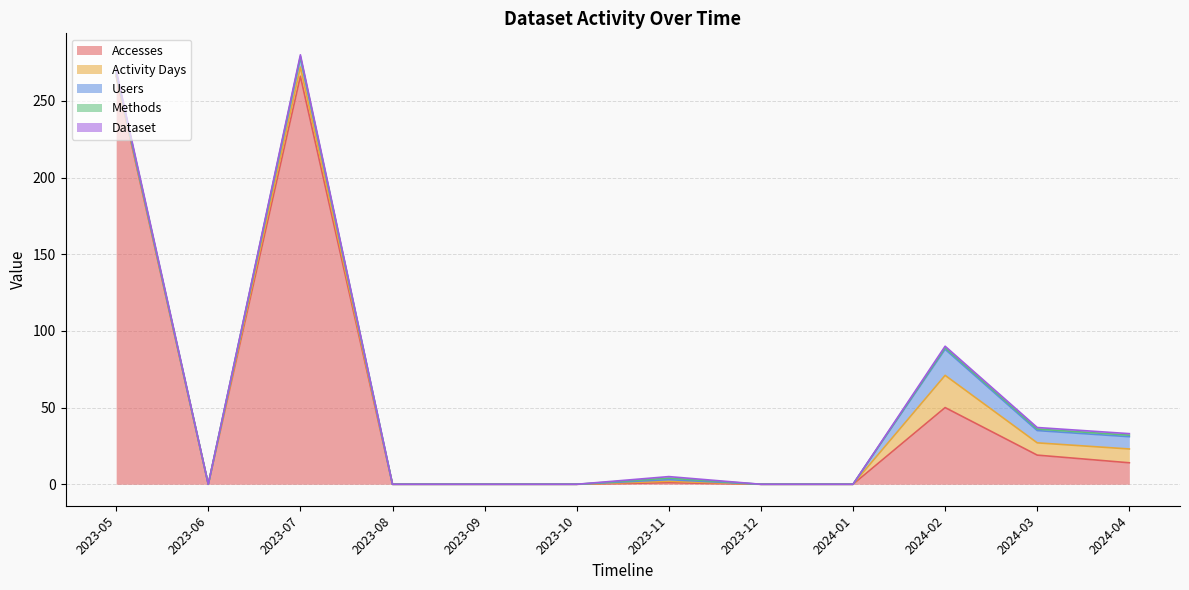

What is the label of the 10th point from the right?

2023-07